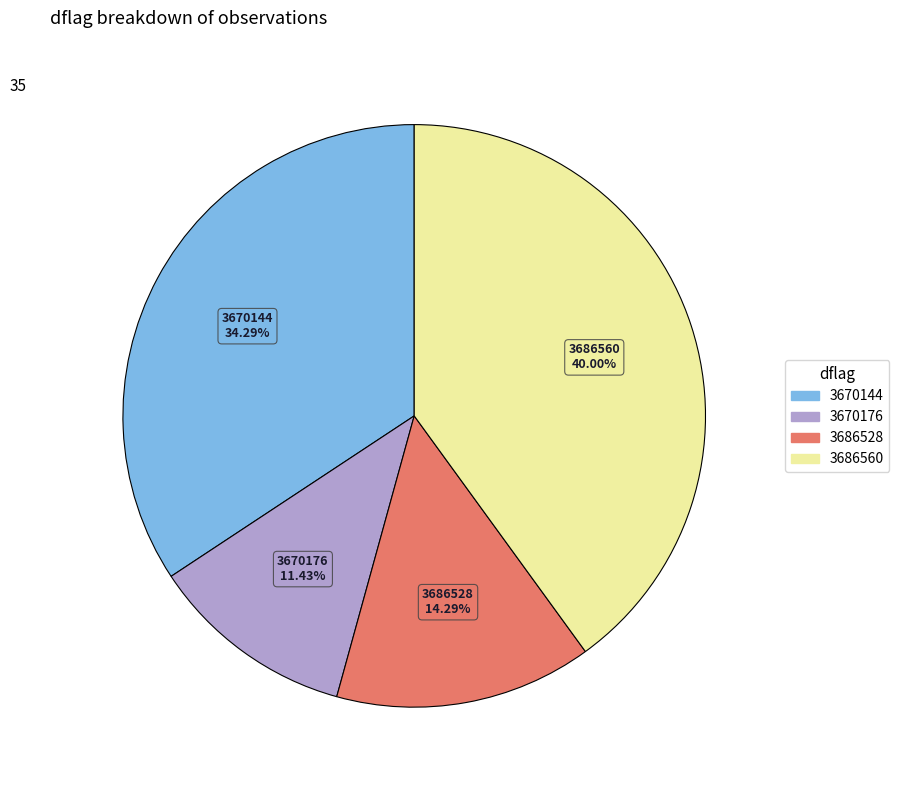

Which has a higher value, 3686560 or 3670176?

3686560